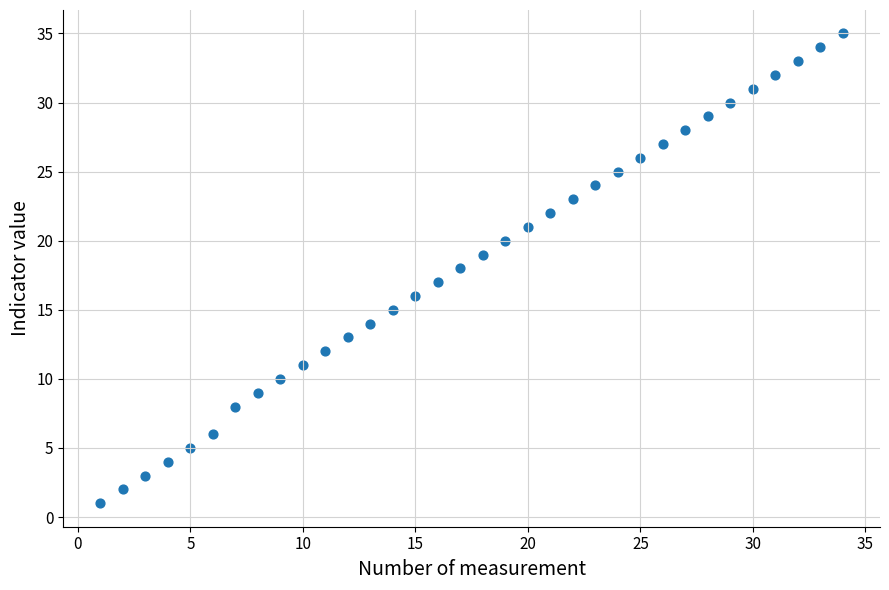

What is the range of X values (max minus min)?

33